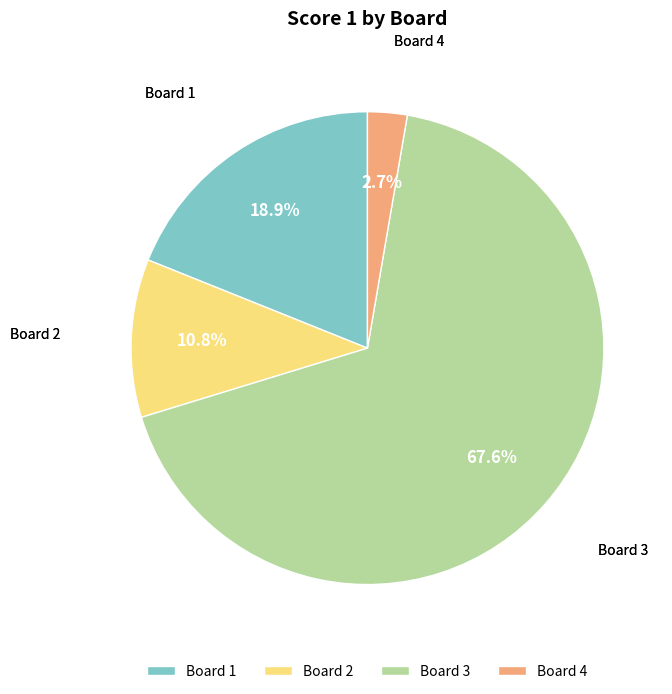

Which category accounts for the majority?

Board 3